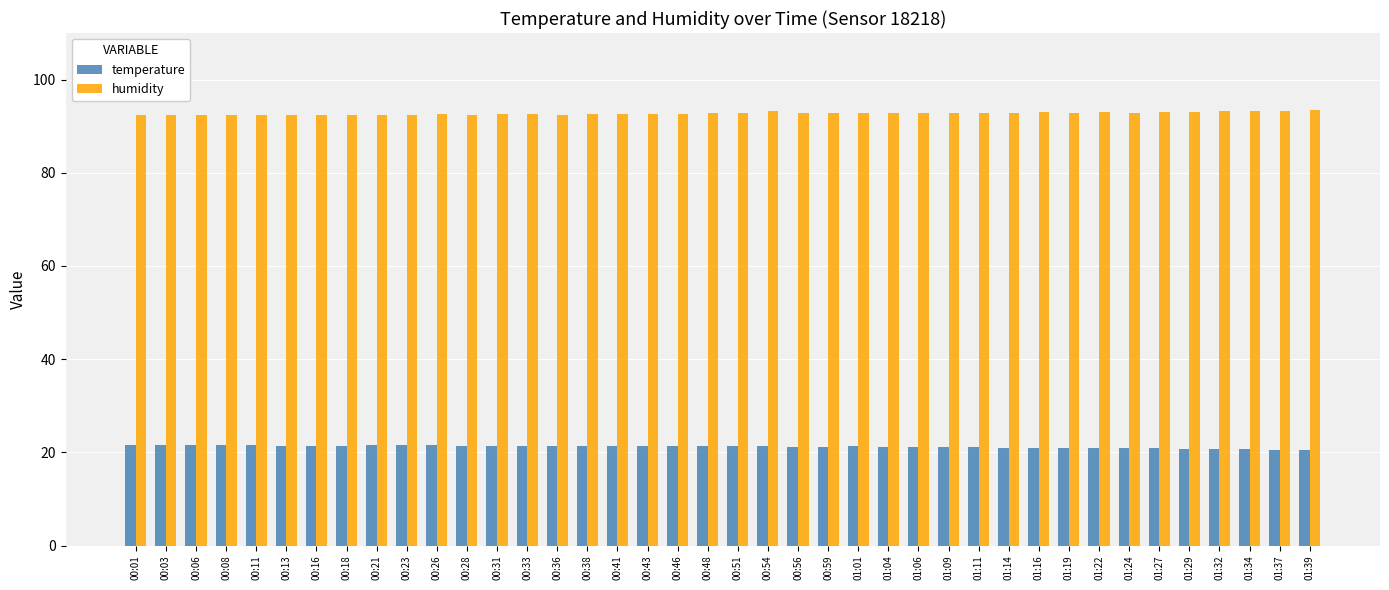

Which series has the largest total across all categories?

humidity